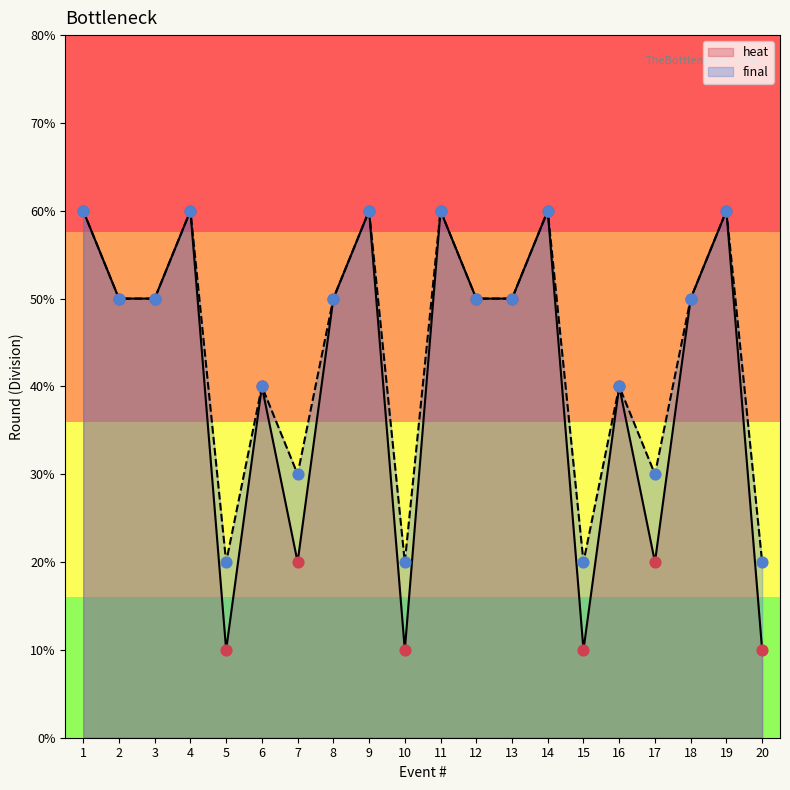

Which series contains the lowest Y value?

heat